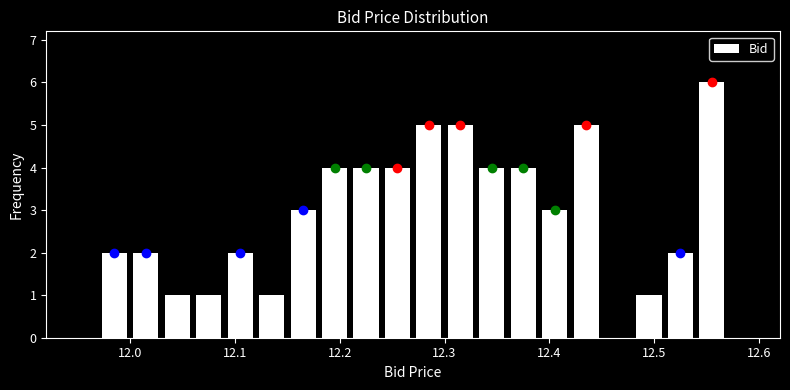

Read against the x-axis, roughly where is the centre of the tallest bar?

12.56